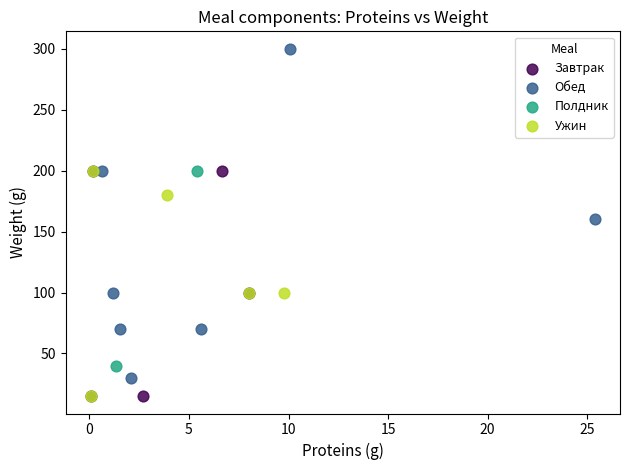

Which series contains the highest Y value?

Обед